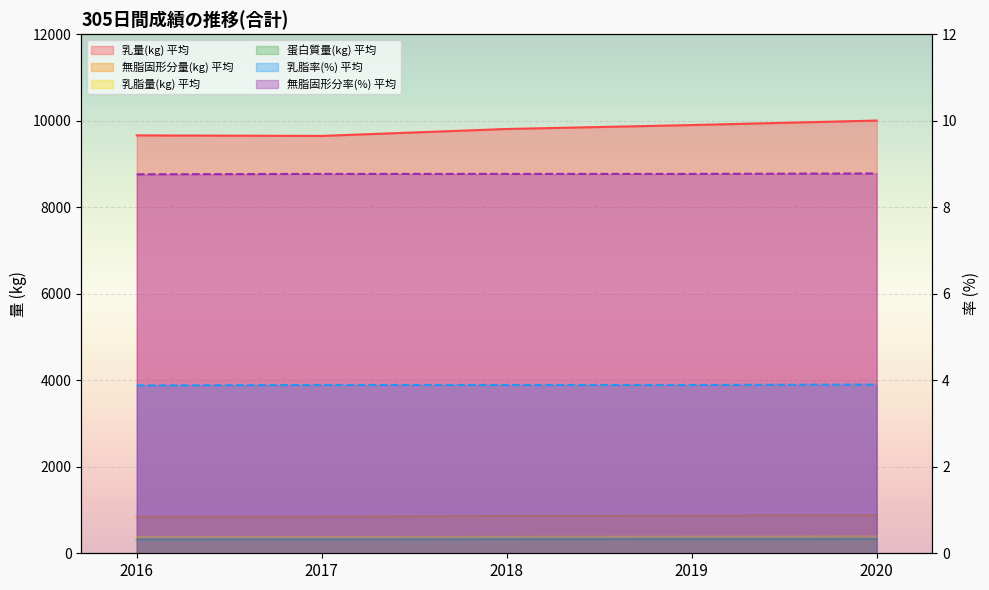

Where is the first local minimum for 乳量(kg) 平均?

2017